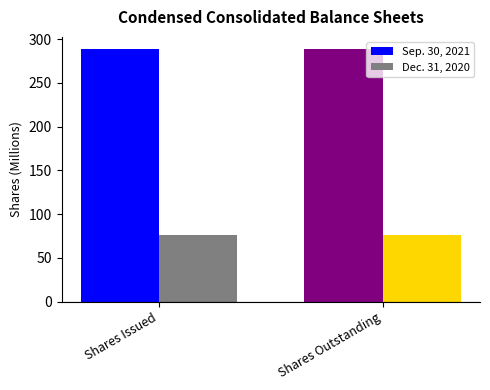

How many bars are there in total?

4